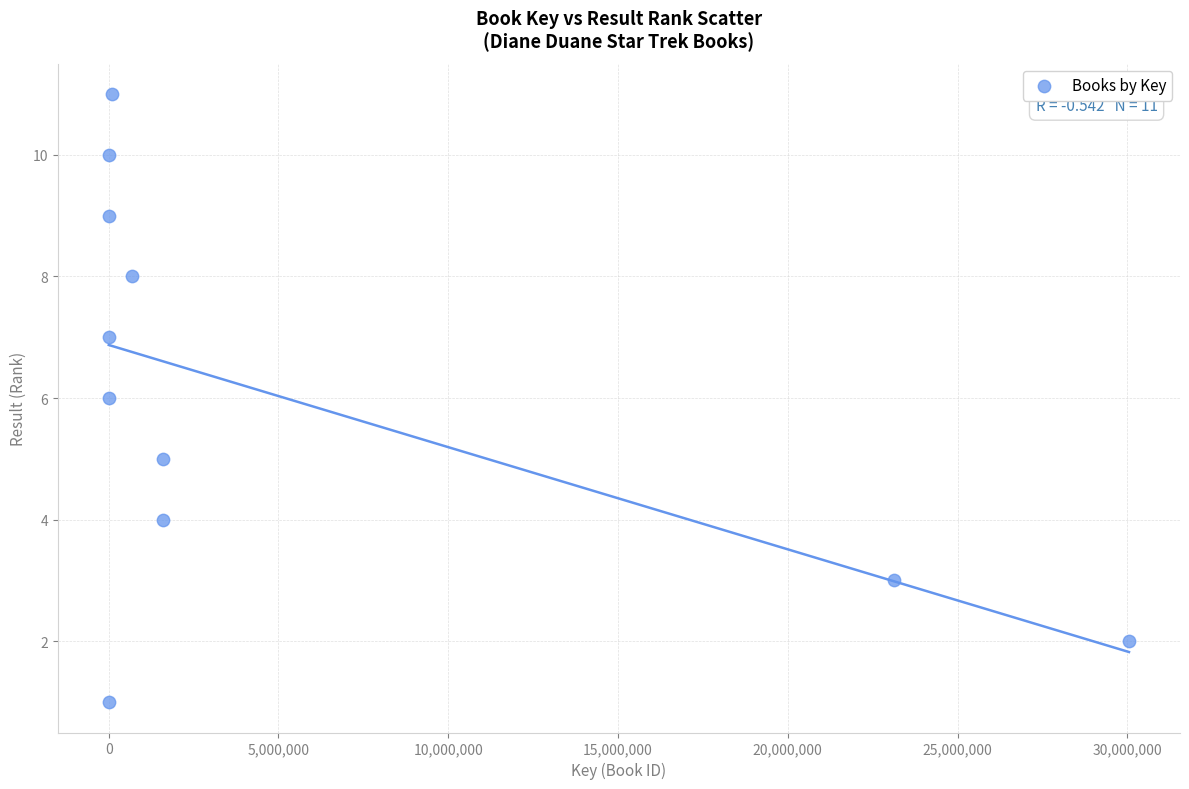

What is the range of X values (max minus min)?

30045801